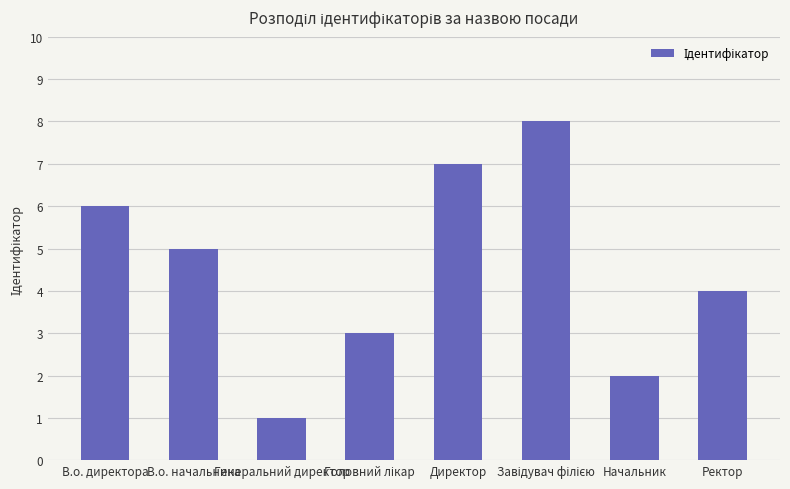

What is the difference between the second highest and second lowest values?

5